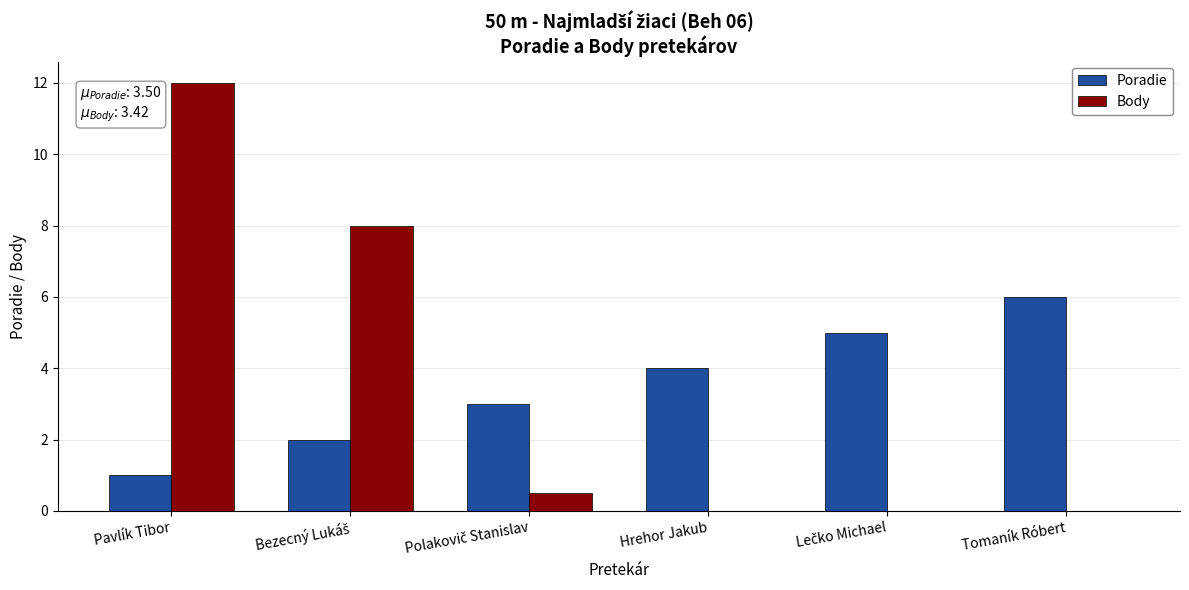

At which category is the sum across all series the highest?

Pavlík Tibor